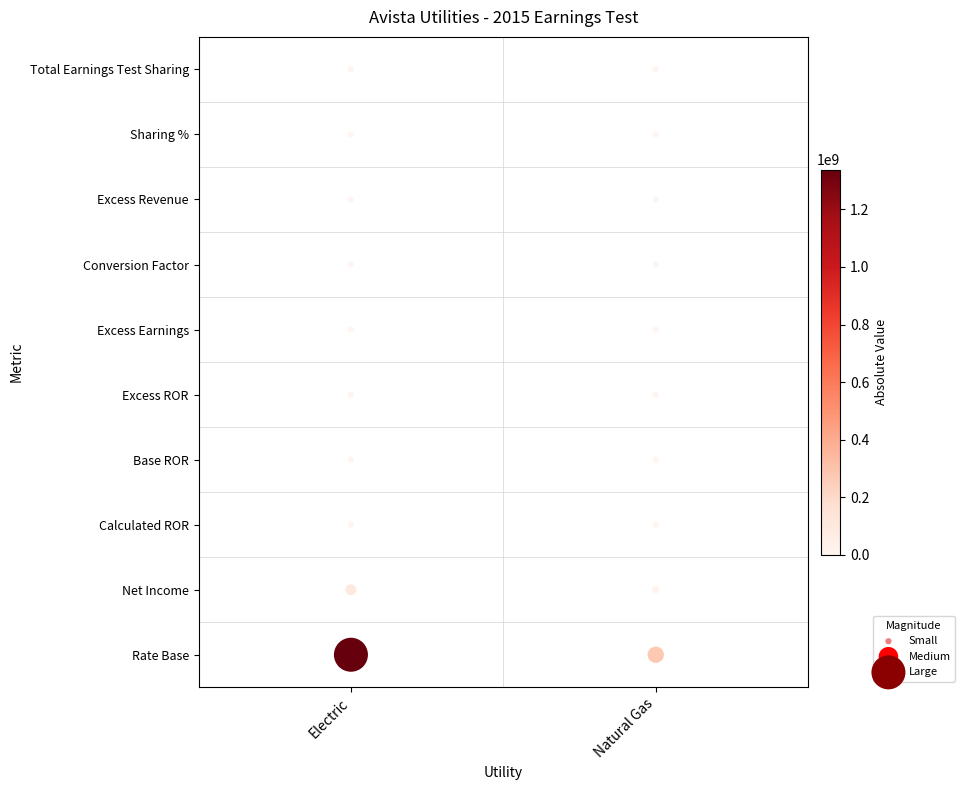

Which series has the widest spread of values?

Electric